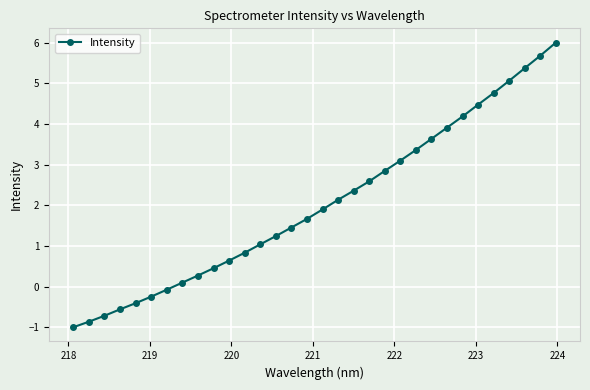

What is the difference between the second highest and second lowest values?

6.5